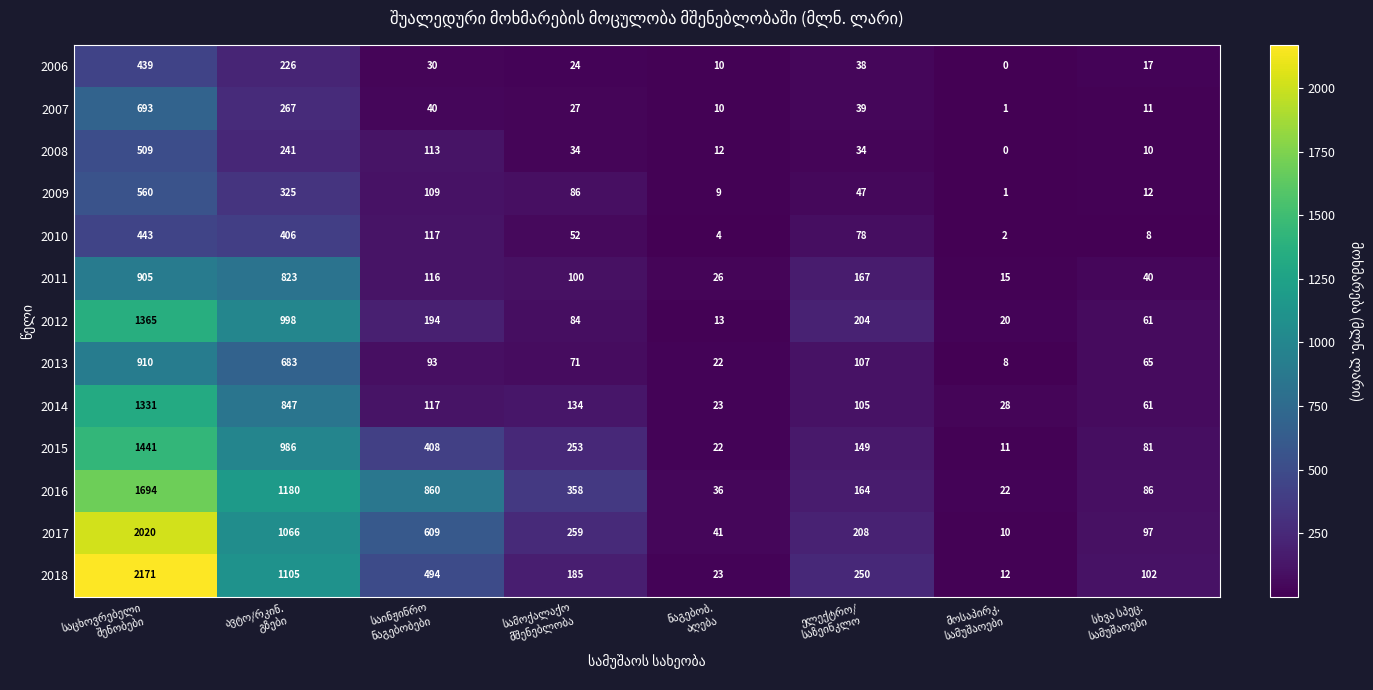

Which series has the largest range (max minus min)?

2018